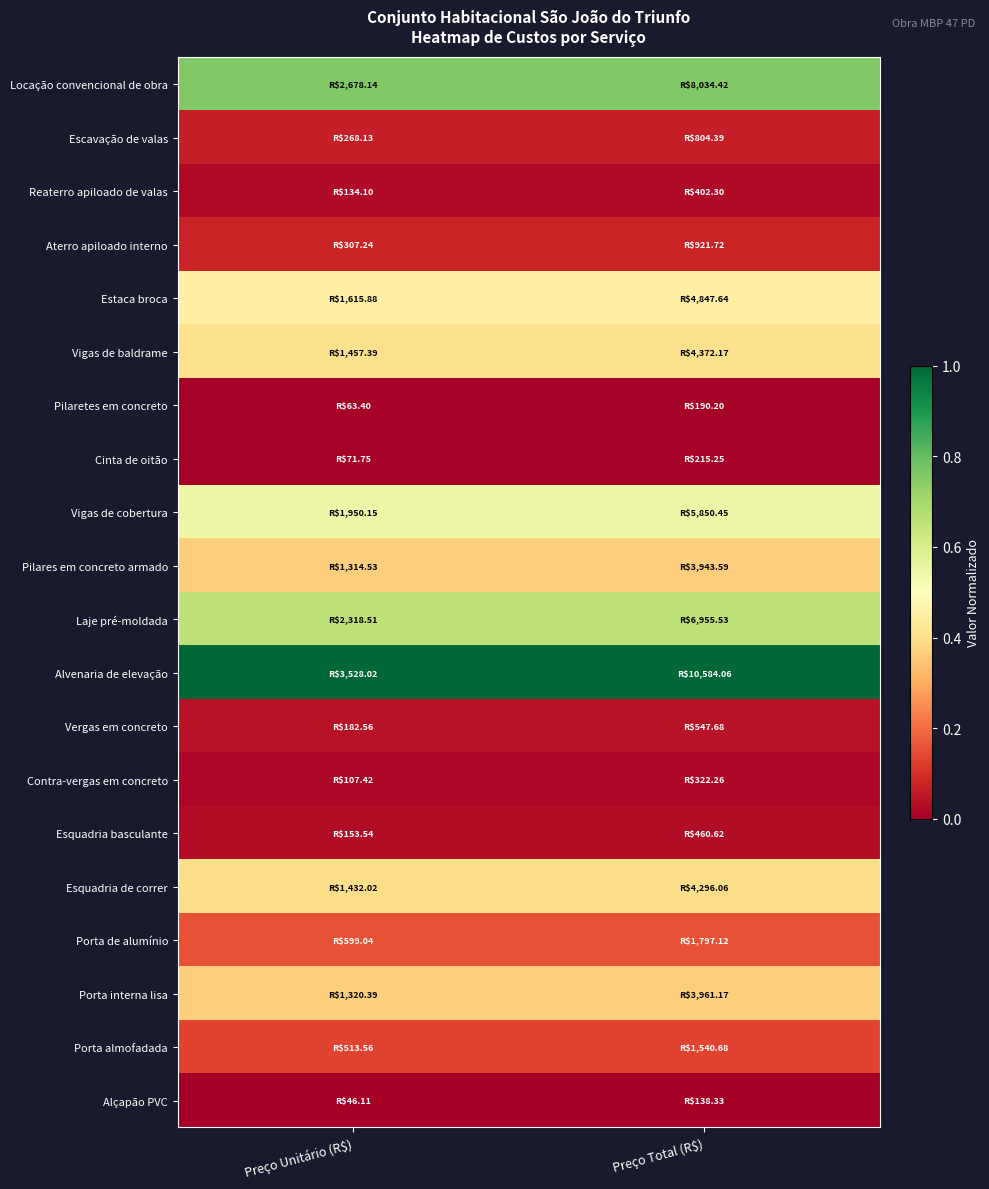

At Preço Unitário (R$), list the series in order from largest to smallest.

Alvenaria de elevação, Locação convencional de obra, Laje pré-moldada, Vigas de cobertura, Estaca broca, Vigas de baldrame, Esquadria de correr, Porta interna lisa, Pilares em concreto armado, Porta de alumínio, Porta almofadada, Aterro apiloado interno, Escavação de valas, Vergas em concreto, Esquadria basculante, Reaterro apiloado de valas, Contra-vergas em concreto, Cinta de oitão, Pilaretes em concreto, Alçapão PVC